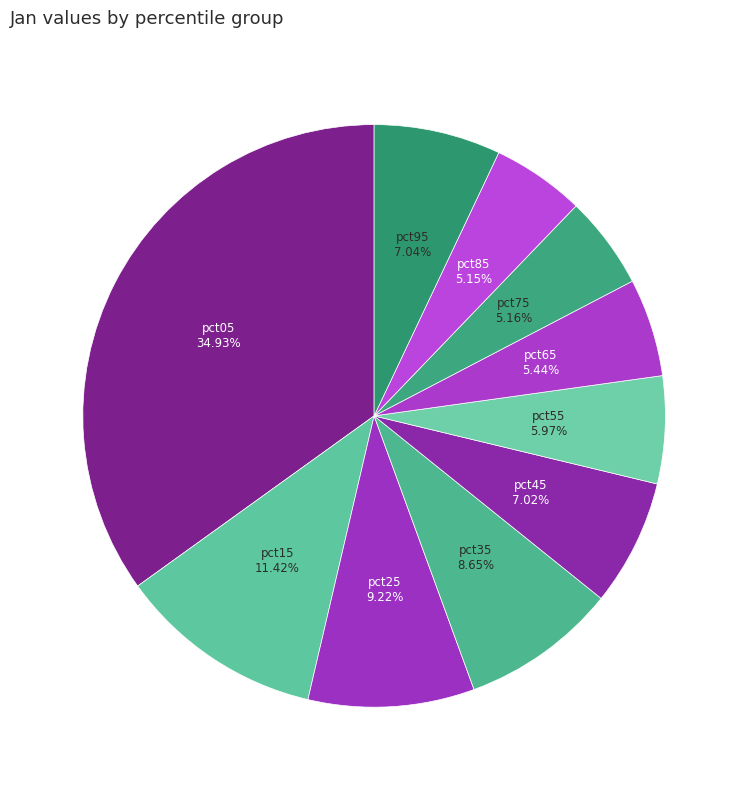

What is the smallest slice in the pie chart?

pct85